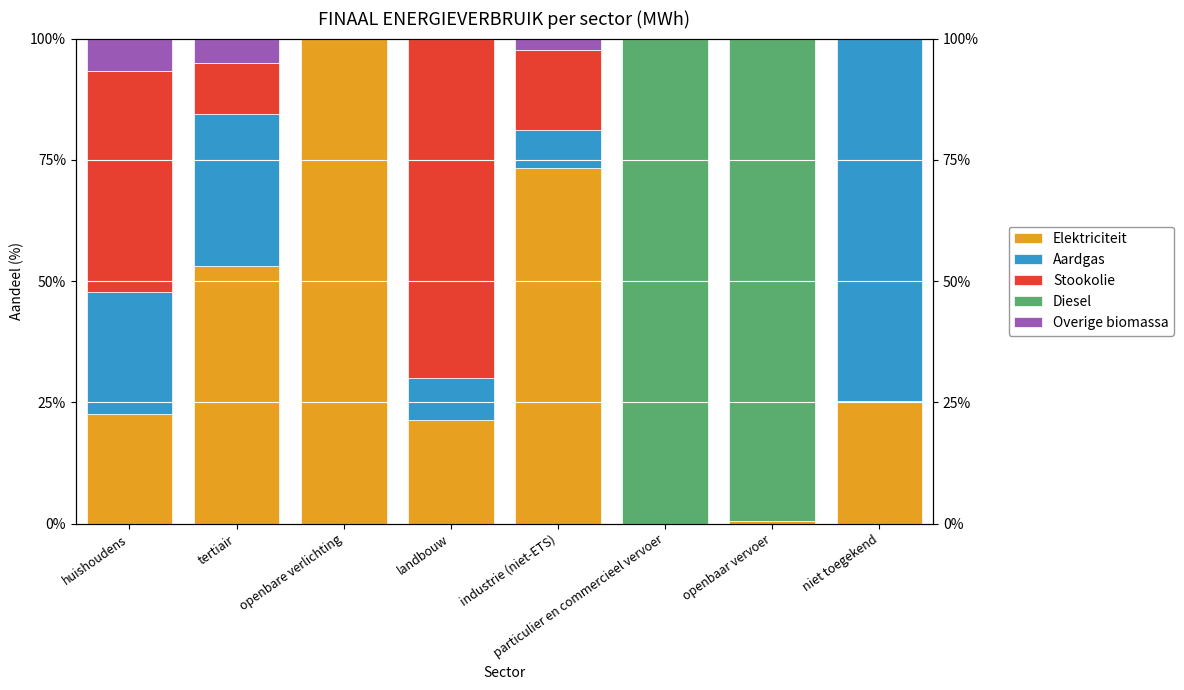

What is the sum of all Aardgas values?

147.5